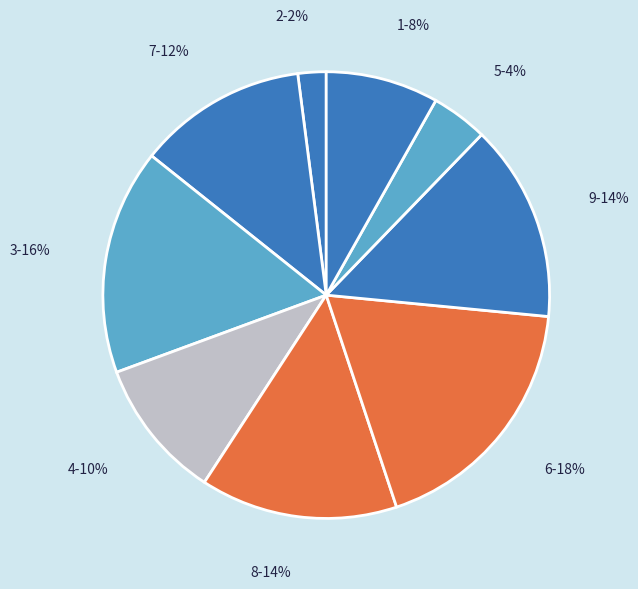

Does 5 represent more than half of the total?

No